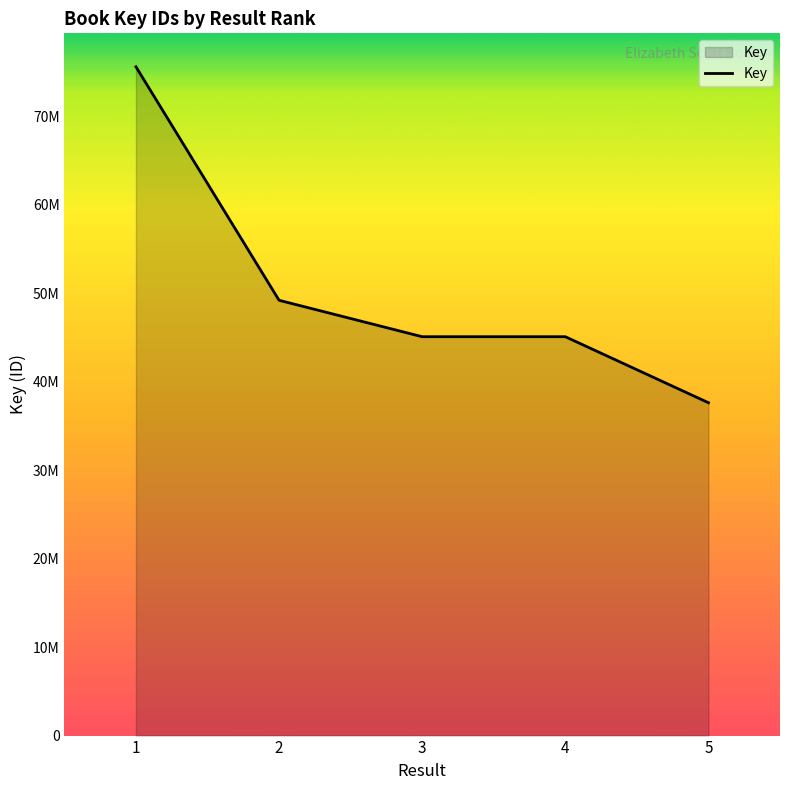

What is the value of the 3rd point from the left?

45103454